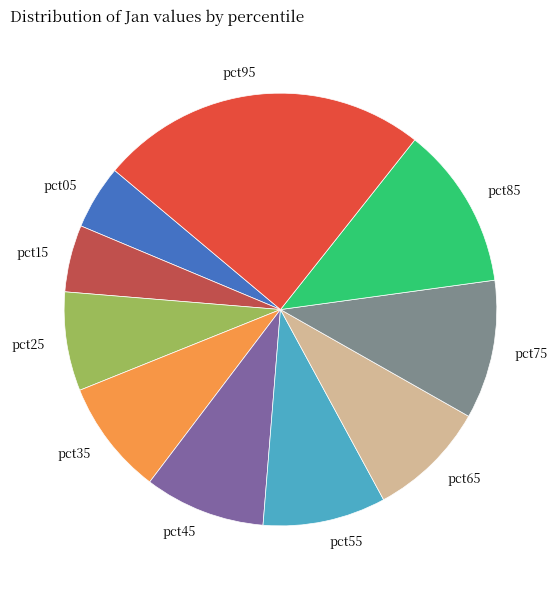

Is it true that pct75 is 10% of the pie?

True